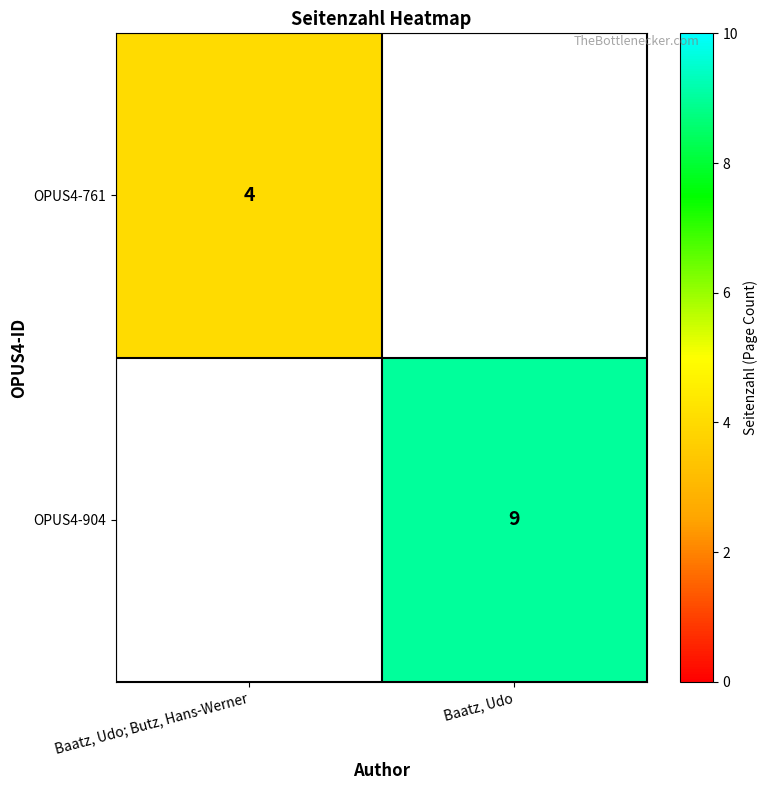

The OPUS4-761 series shows 4 at Baatz, Udo; Butz, Hans-Werner. True or false?

True